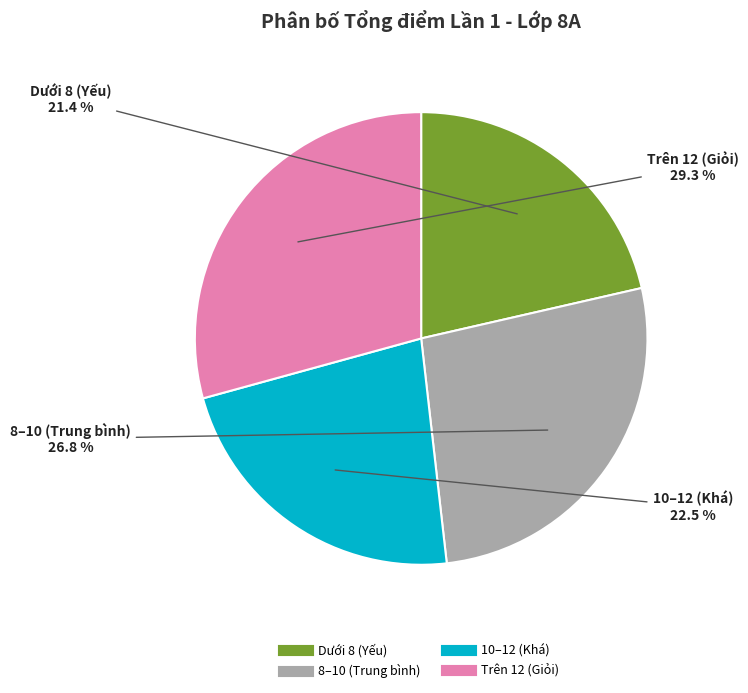

Does any single category account for the majority?

No